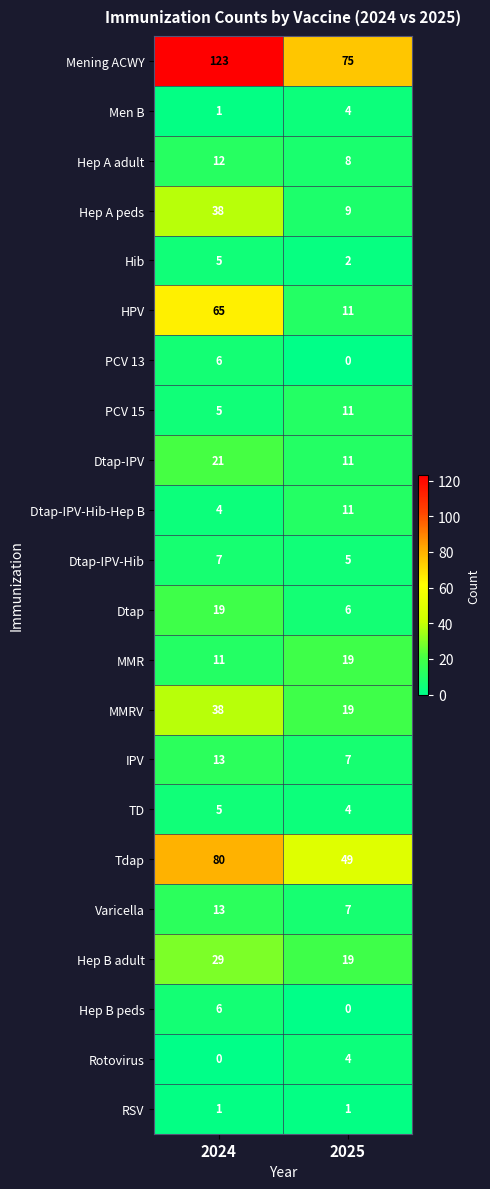

At how many categories does at least one series exceed 1?

2